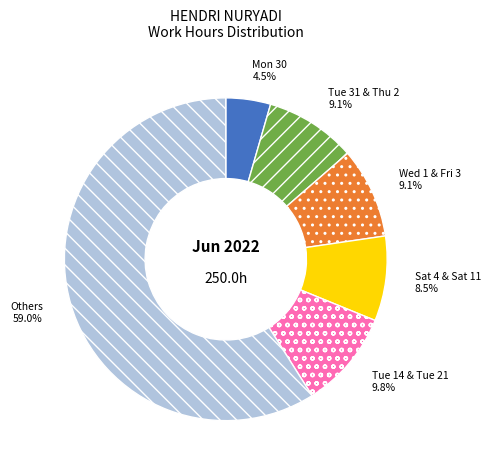

Between Wed 1 & Fri 3 and Sat 4 & Sat 11, which is larger?

Wed 1 & Fri 3